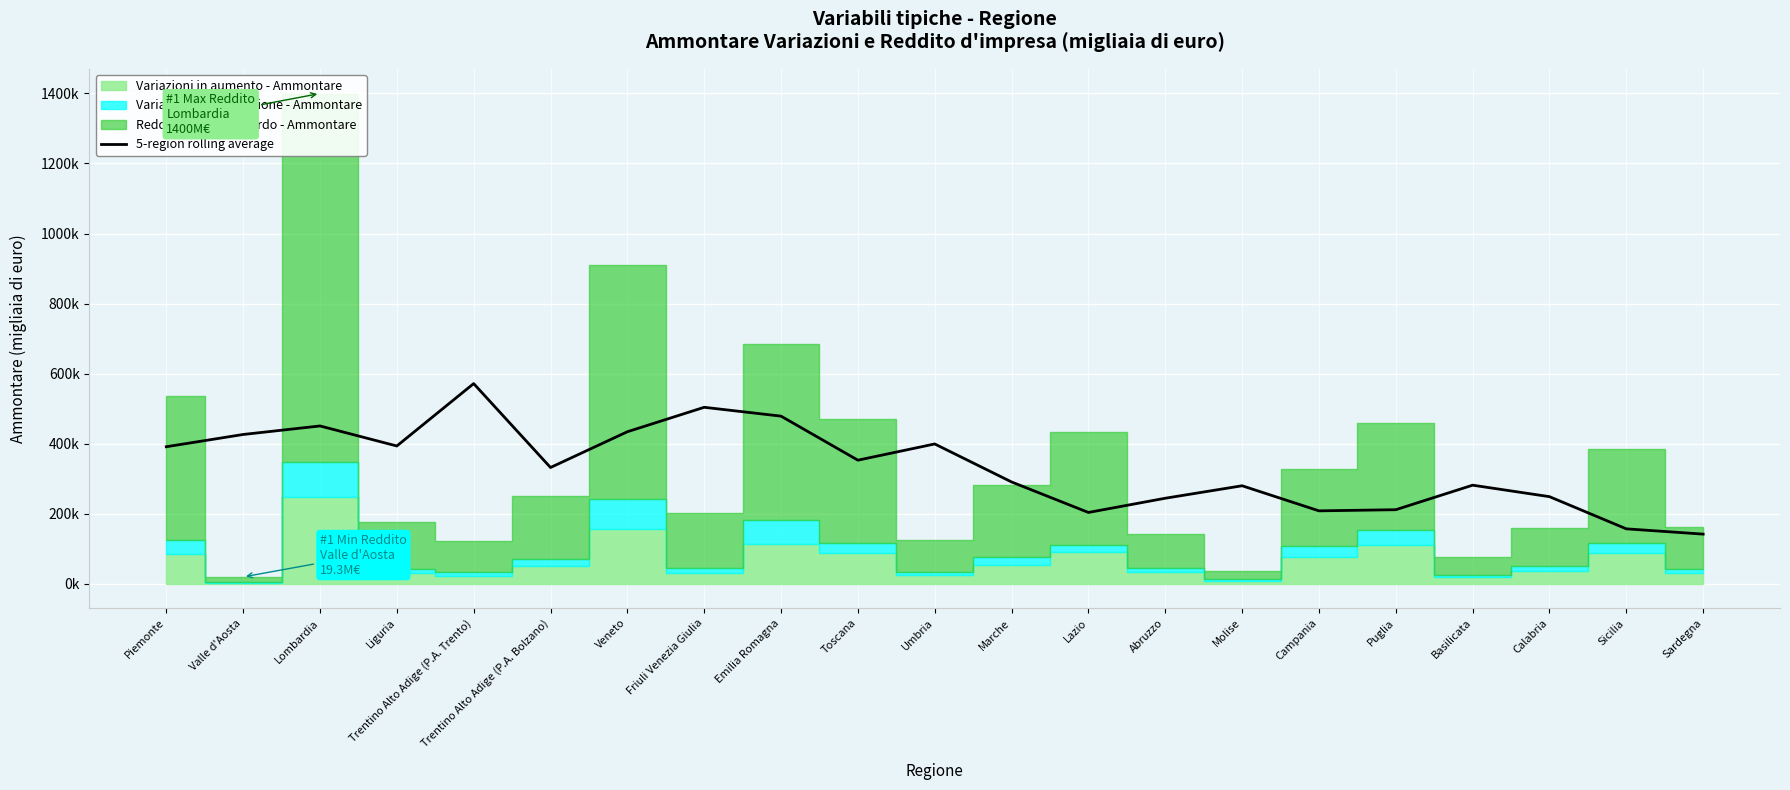

The value at Campania is 208008.2. True or false?

True